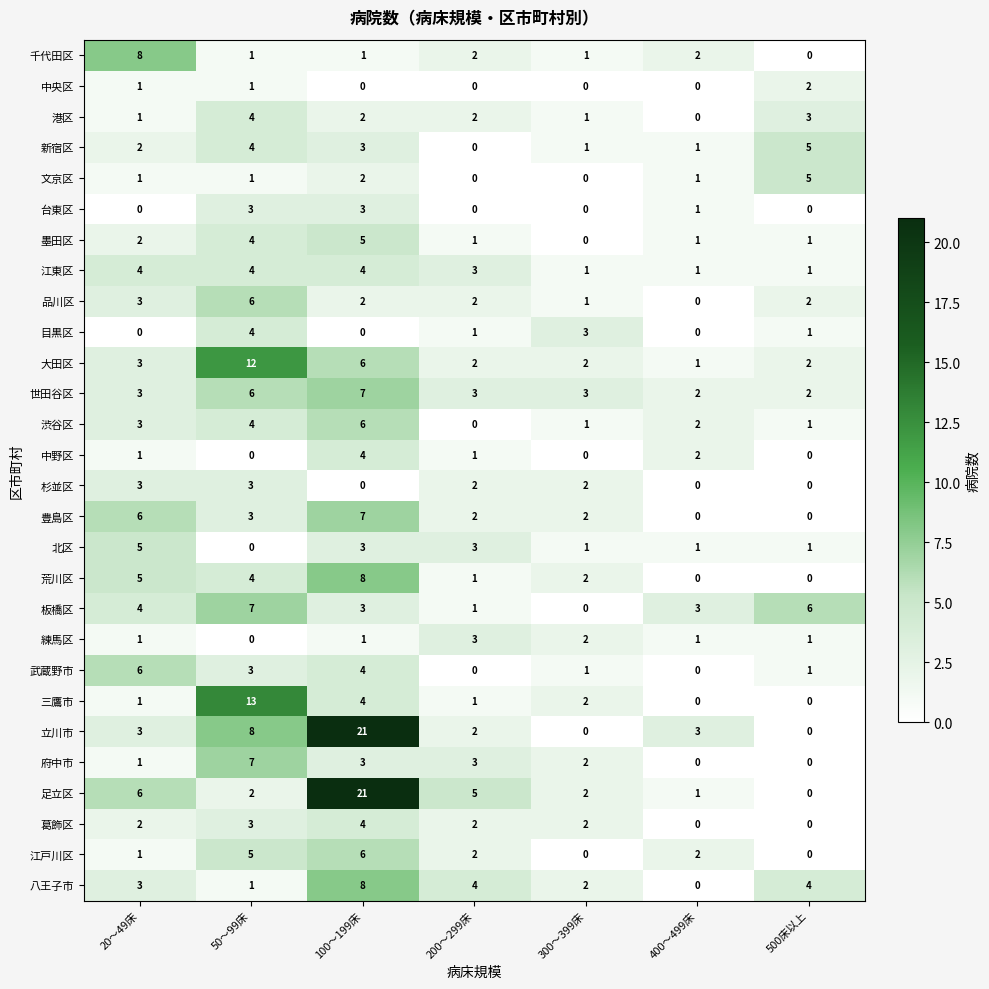

Read the 江東区 value at 20～49床.

4